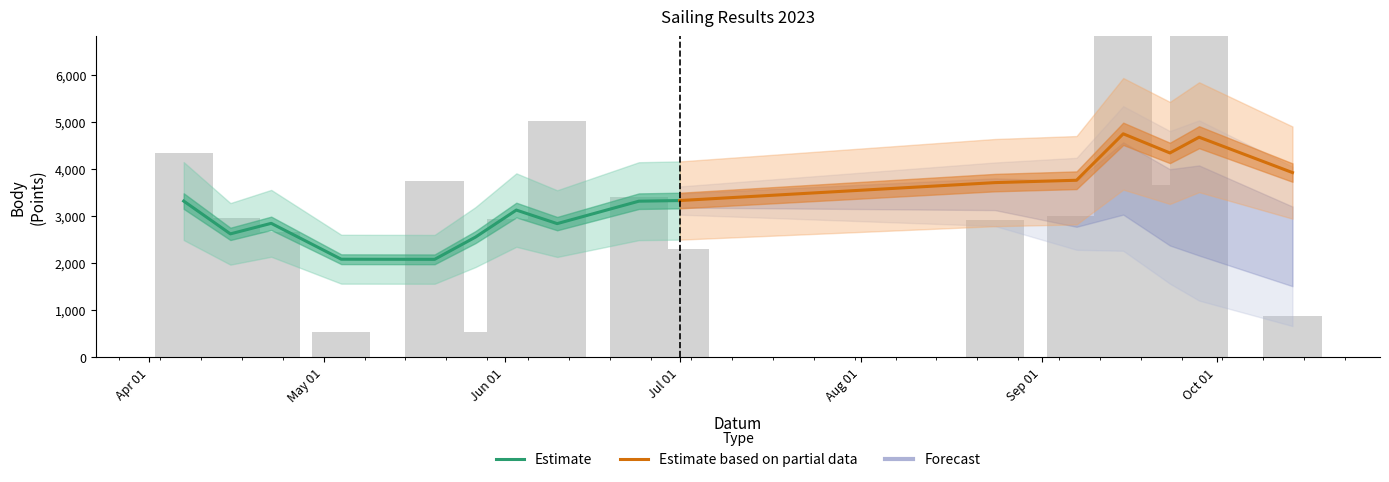

Which label corresponds to the largest value in the chart?

2023-09-28